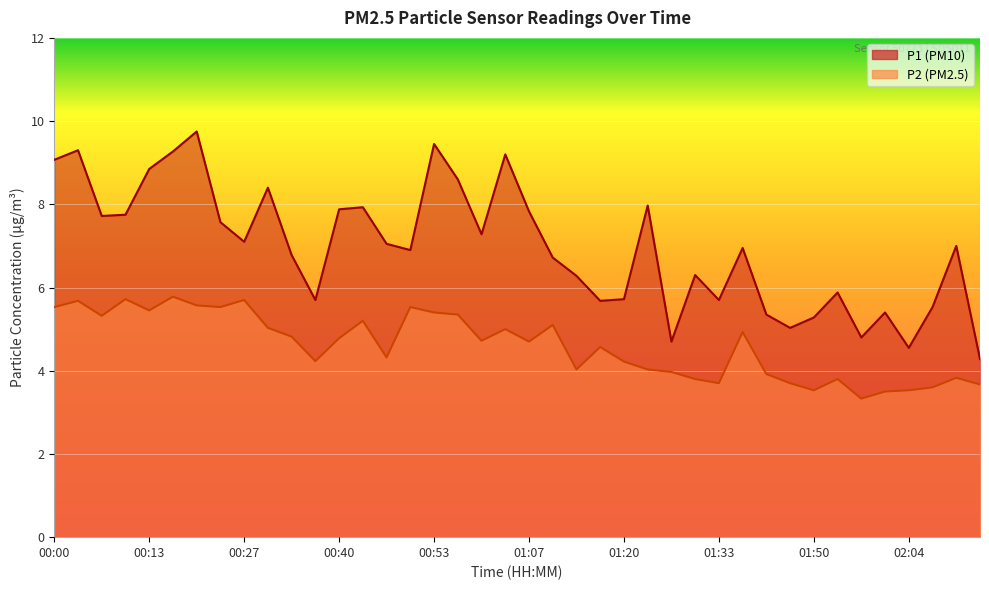

True or false: P2 and P1 intersect in this chart.

False